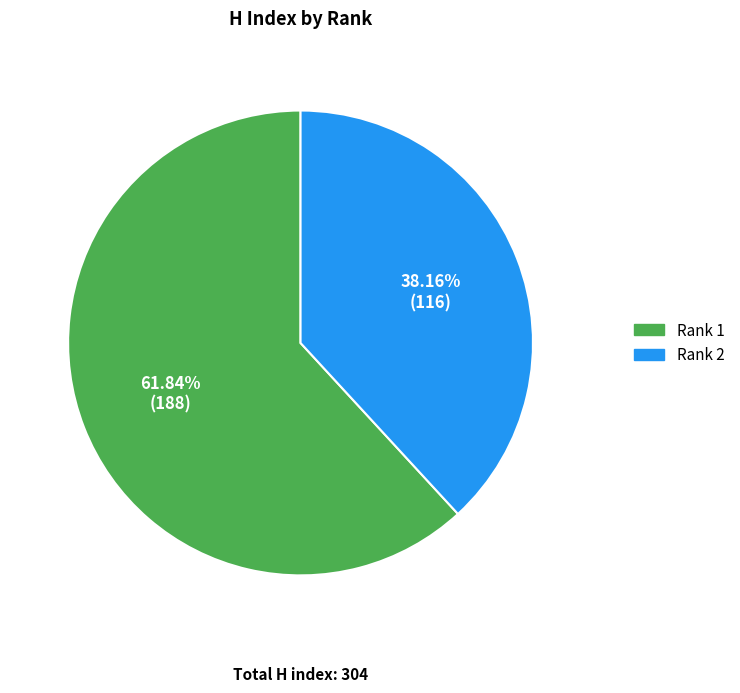

To the nearest percent, what percentage of the pie is Rank 2?

38%